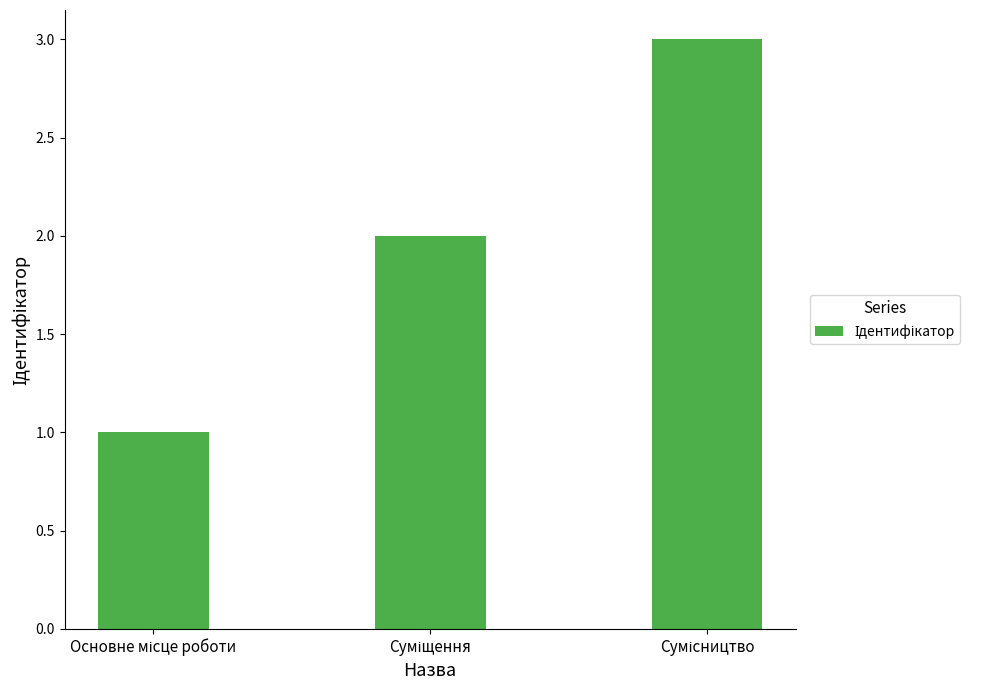

What is the maximum value shown in the chart?

3